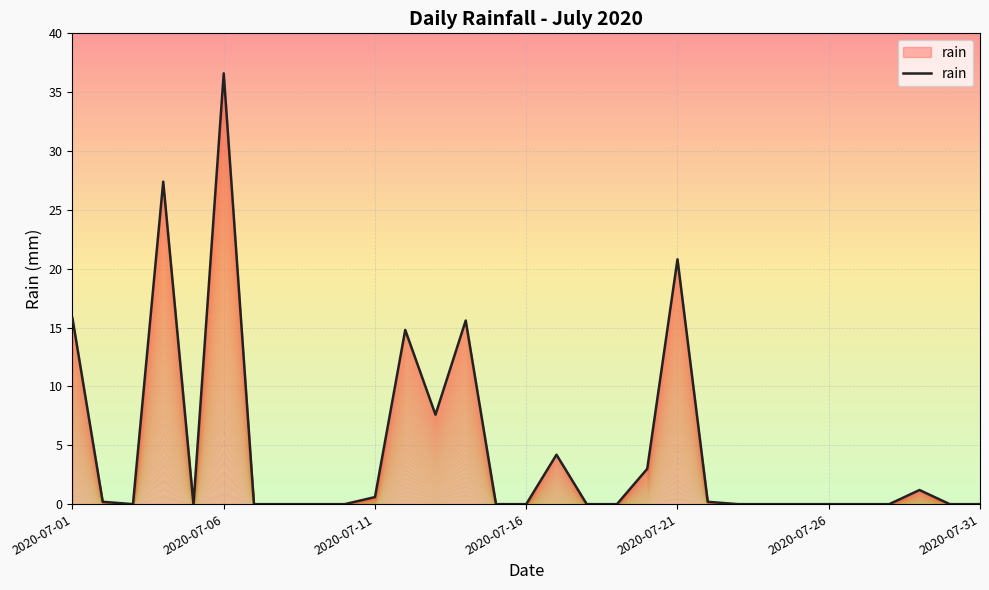

What is the average value?

4.8